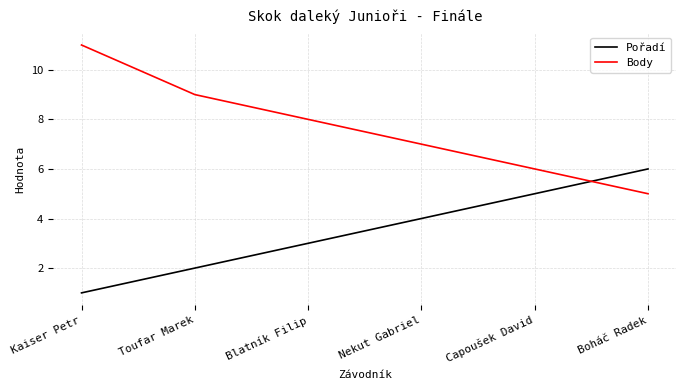

Is it true that Body equals 9 at Capoušek David?

False